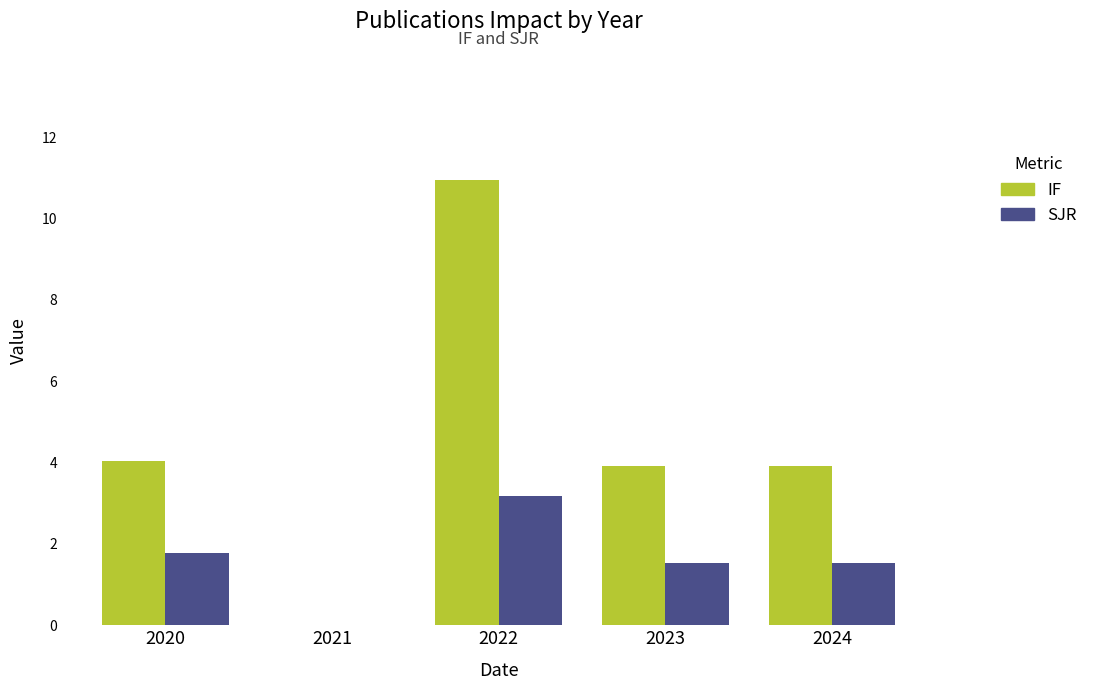

What is the sum of all SJR values?

8.0